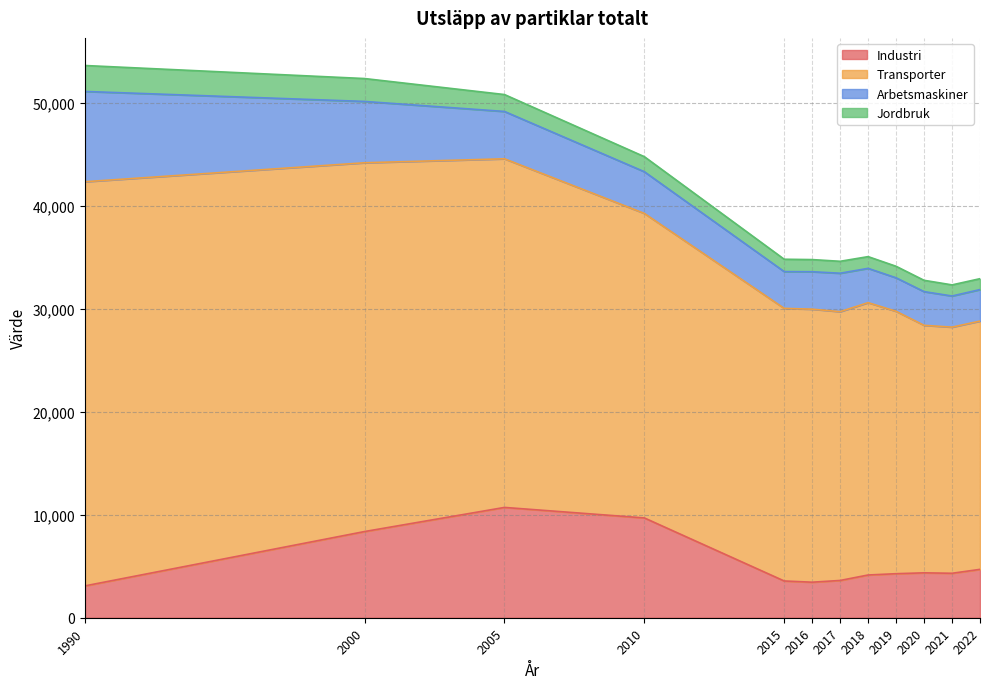

How many distinct data groups are displayed?

4